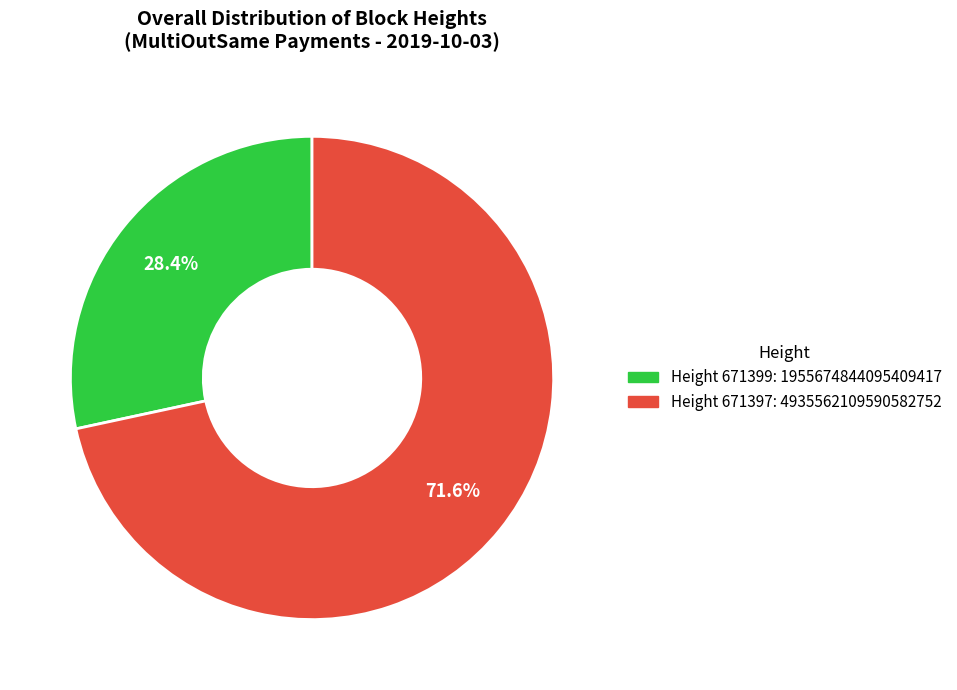

Rank the categories by value from lowest to highest.

Height 671399: 1955674844095409417, Height 671397: 4935562109590582752